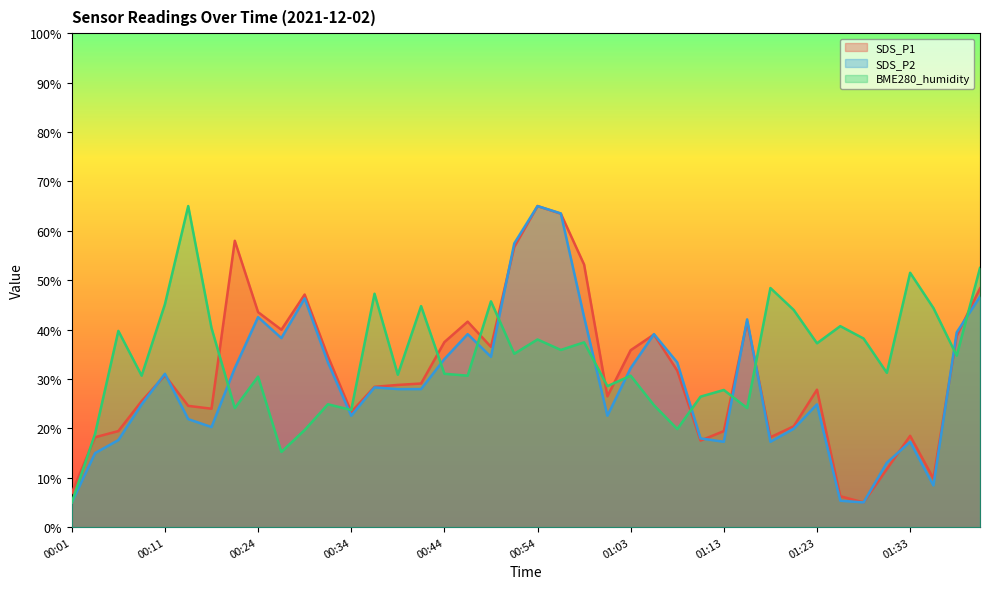

At which category does SDS_P1 reach its first local valley?

00:16